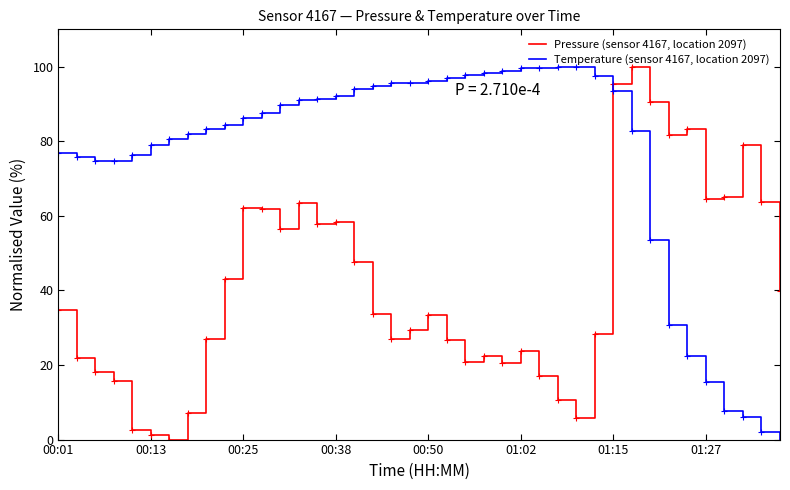

List the series in order of their overall mean, lowest first.

Pressure (sensor 4167, location 2097), Temperature (sensor 4167, location 2097)